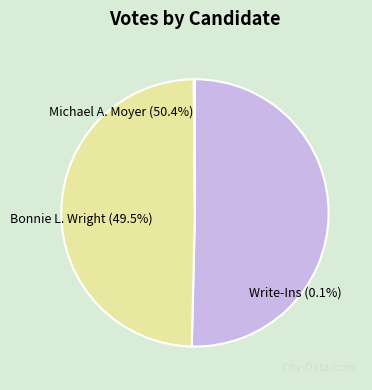

Does any single category account for the majority?

Yes